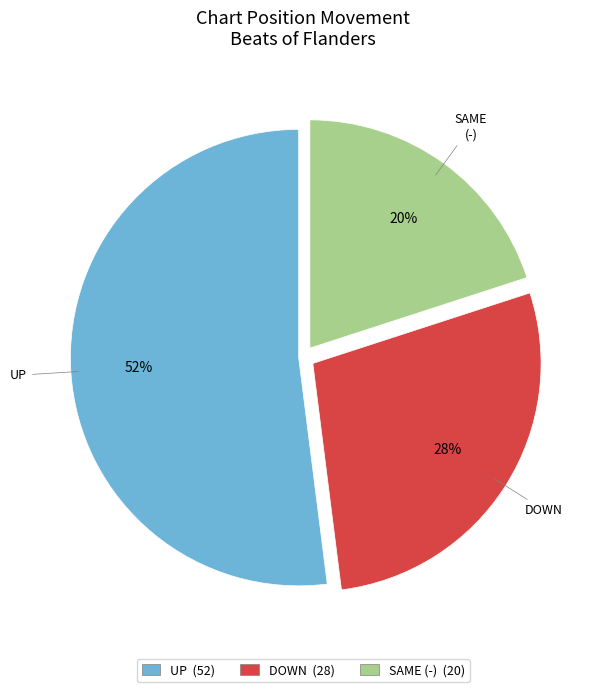

Does any single category account for the majority?

Yes